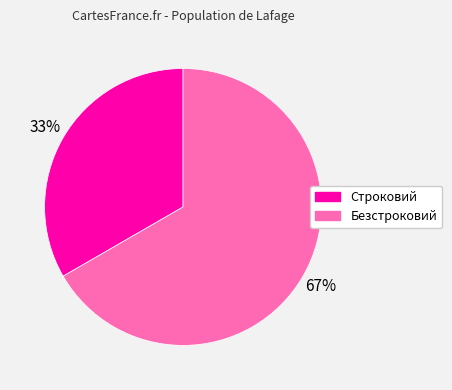

To the nearest percent, what is the combined percentage of Безстроковий and Строковий?

100%